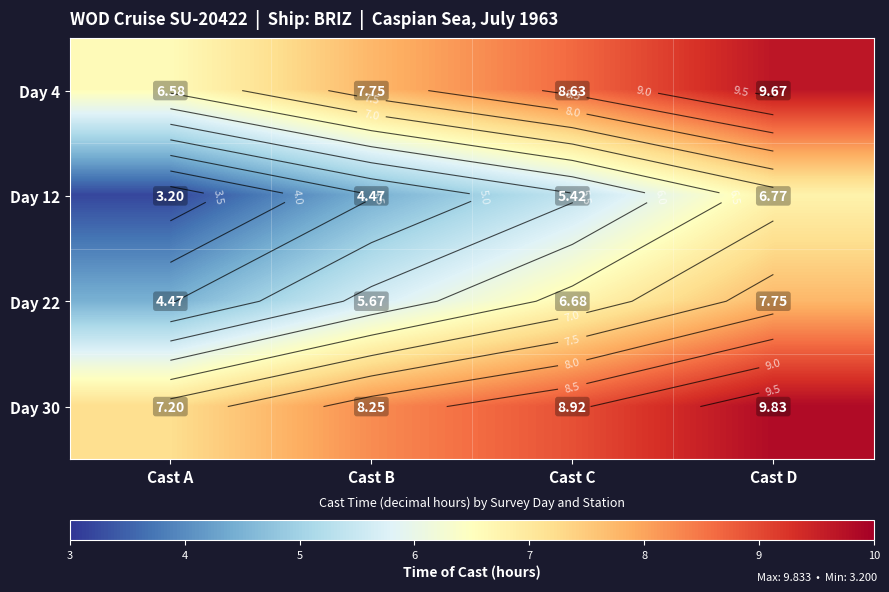

How many data points in Day 30 are above 8?

3